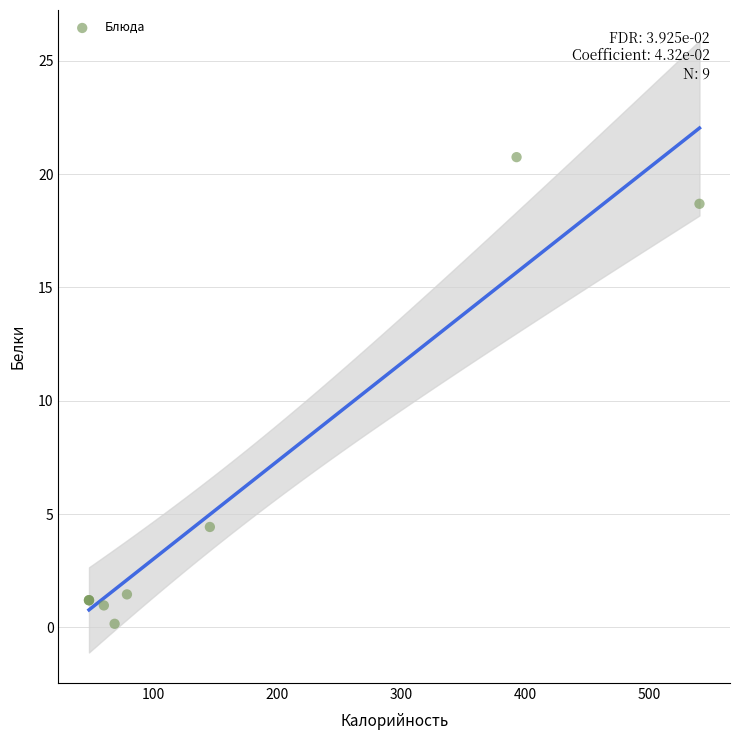

What Y value in the scatter plot is closest to 10?

4.4